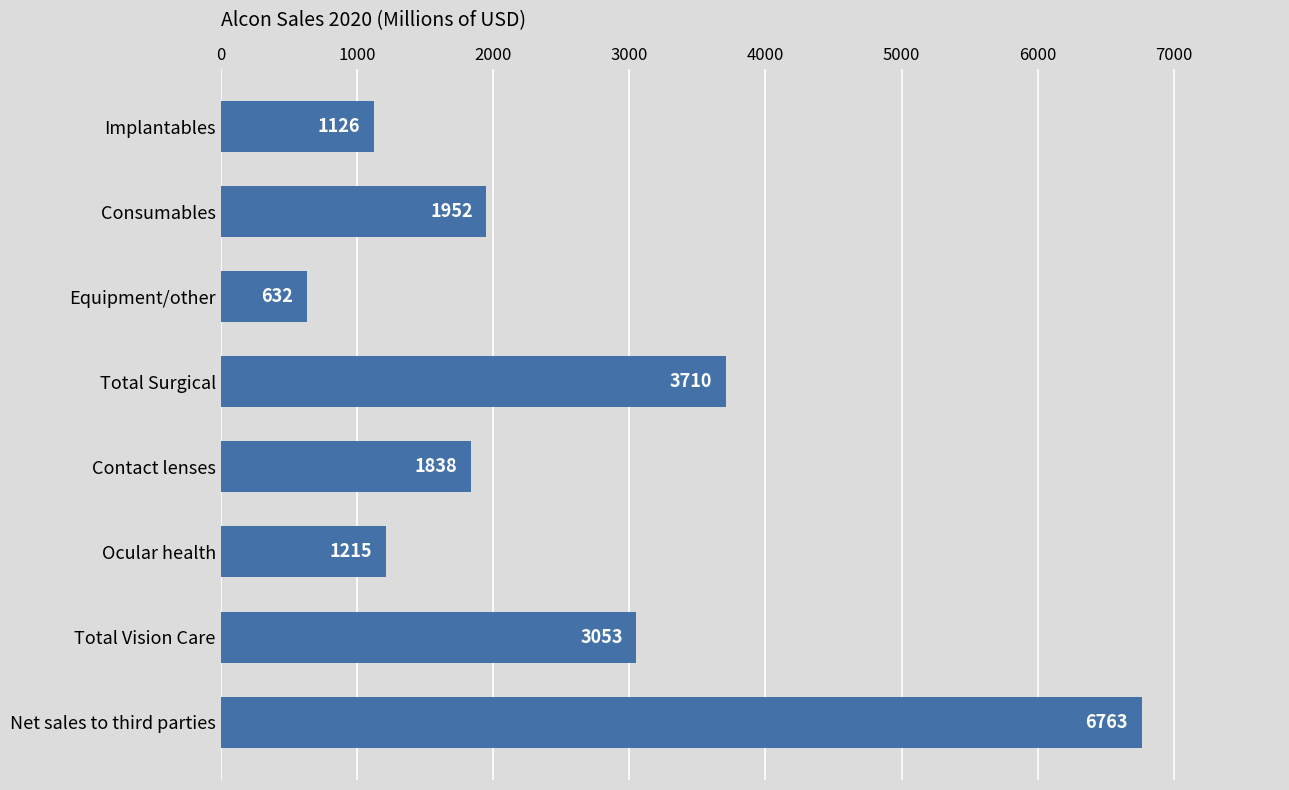

List the labels in order of value, largest first.

Net sales to third parties, Total Surgical, Total Vision Care, Consumables, Contact lenses, Ocular health, Implantables, Equipment/other